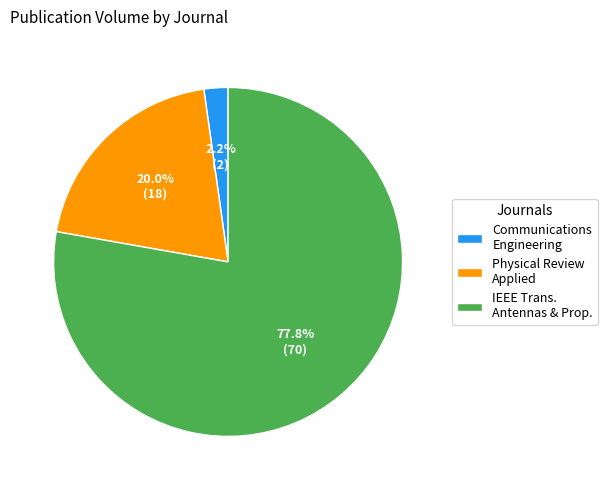

Combined, what portion of the pie is IEEE Trans. Antennas & Prop. and Communications Engineering?

80.0%